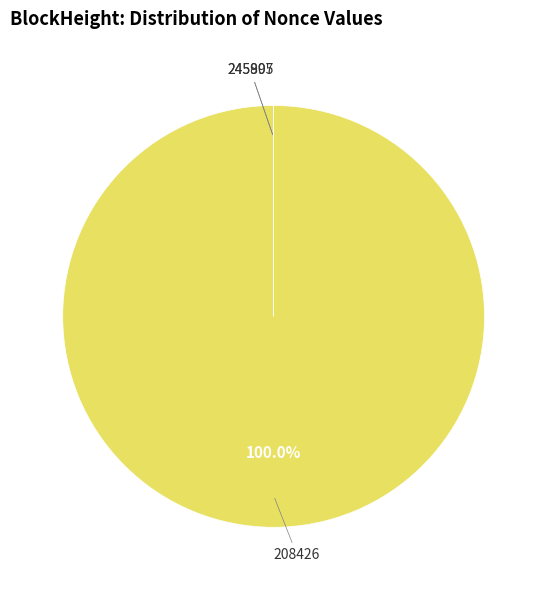

Is there a majority slice in this chart?

Yes